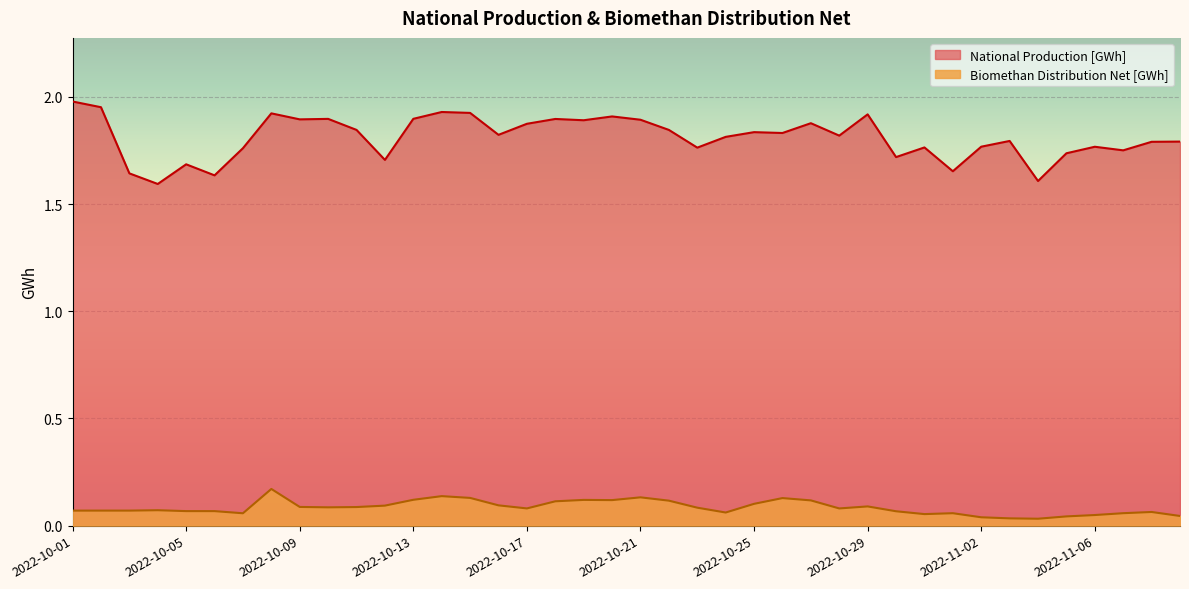

What is the difference between the second highest and second lowest values in the Biomethan Distribution Net [GWh] series?

0.1